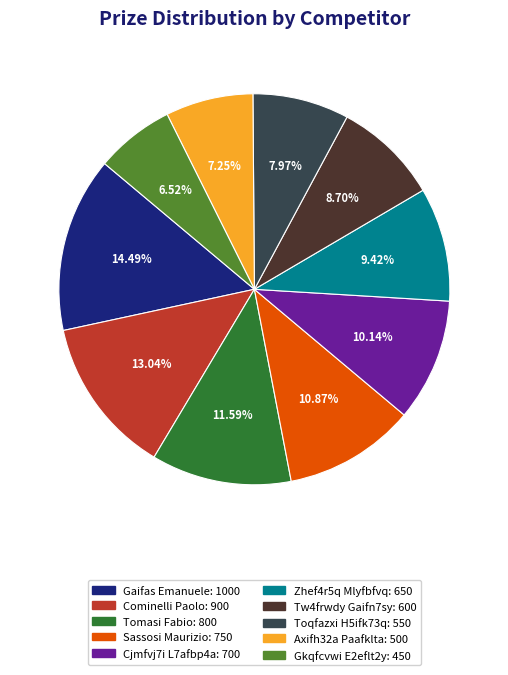

Count the number of slices in the pie.

10